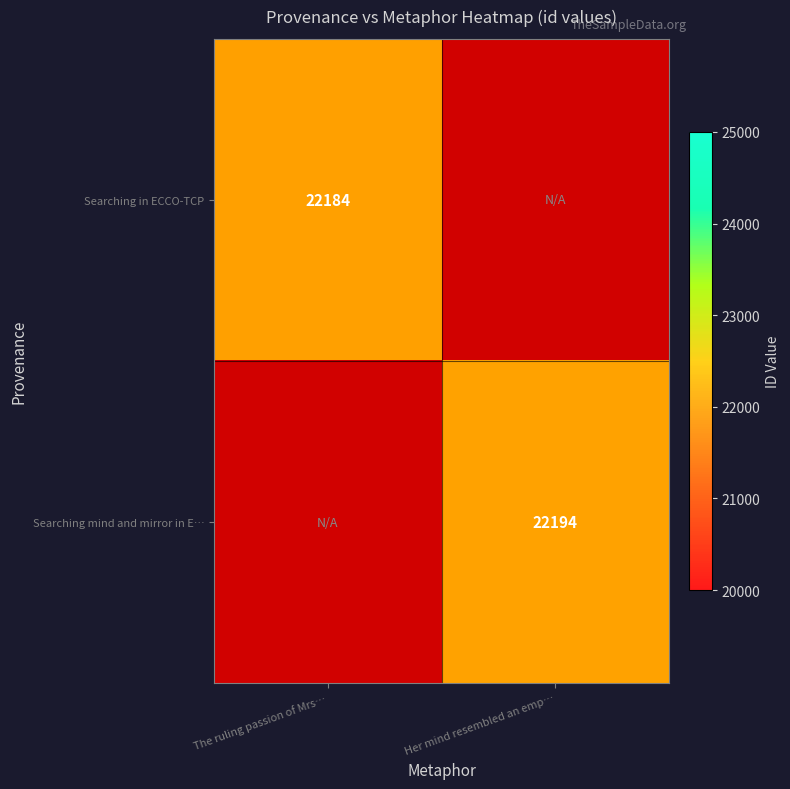

How many data points does each series have?

2